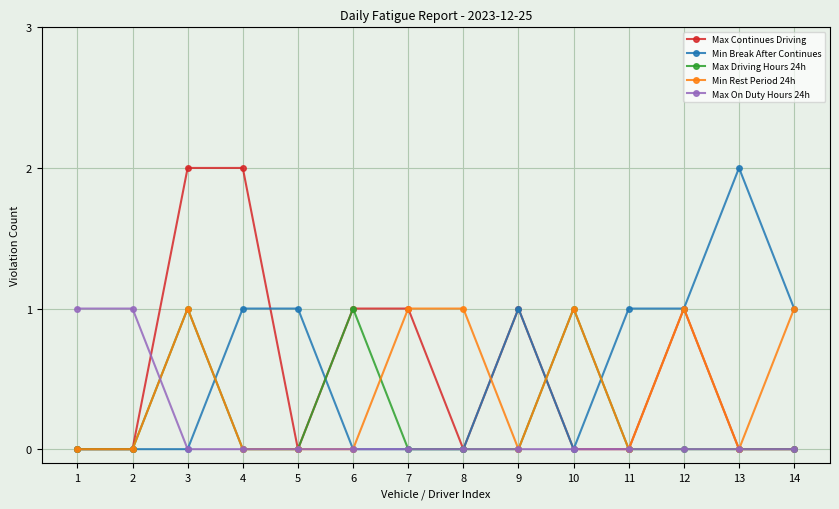

Which series changed the most between 4 and 5?

Max Continues Driving